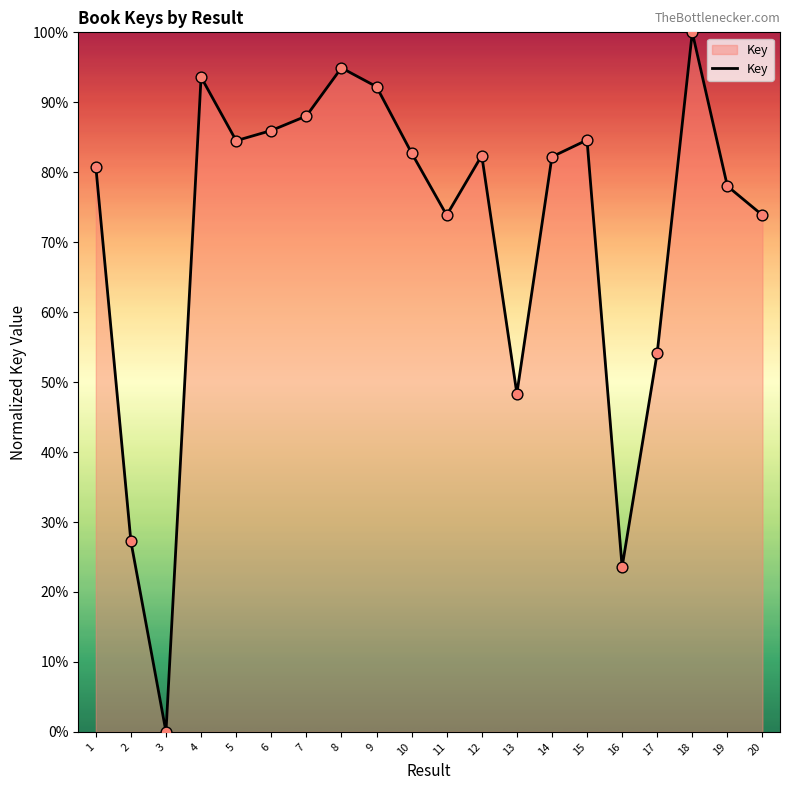

What is the ratio of the value at 18 to the value at 11?

1.4